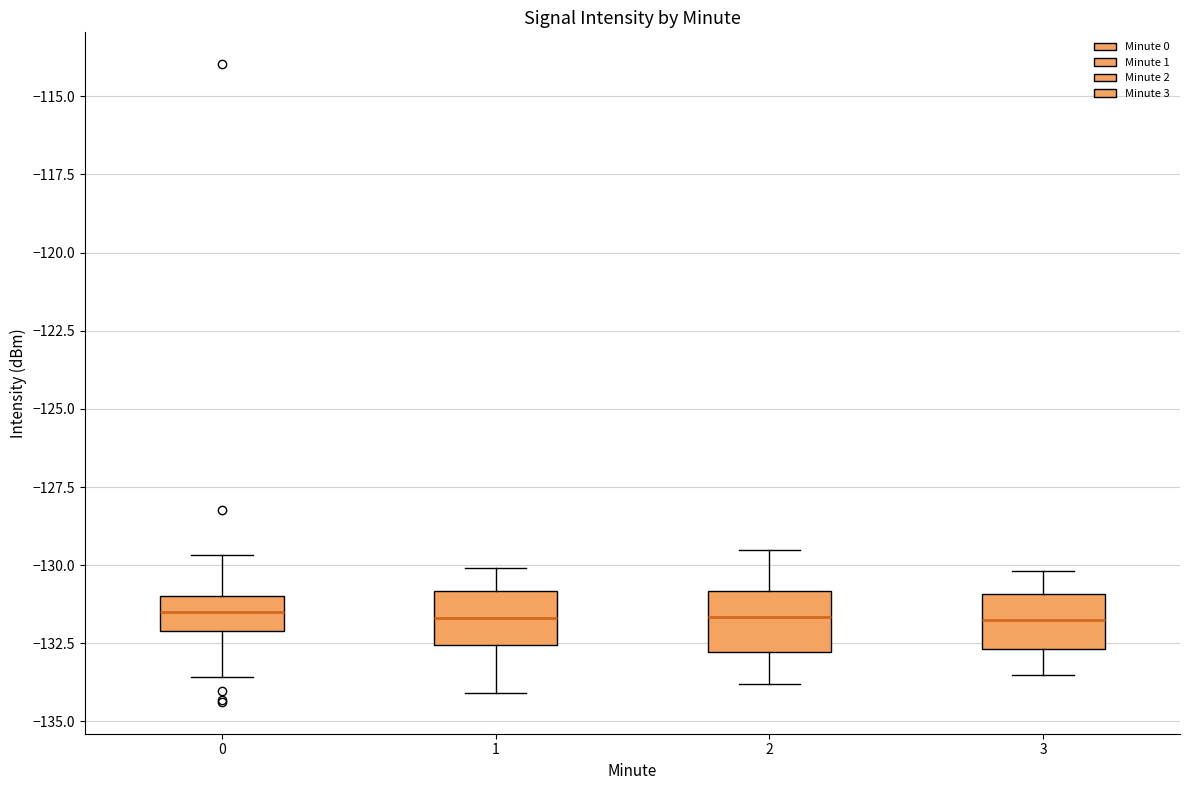

Reading left to right, transcribe this box plot: for each box, give where its median line is, the range the box spans, and where its two whiskers end, as read against the y-axis. The values are not printed on the chart, so give them approximately, as read against the axis.

0: median -131.5, box -132.0 to -131.0, whiskers -133.5 to -129.5
1: median -131.5, box -132.5 to -131.0, whiskers -134.0 to -130.0
2: median -131.5, box -133.0 to -131.0, whiskers -134.0 to -129.5
3: median -131.5, box -132.5 to -131.0, whiskers -133.5 to -130.0